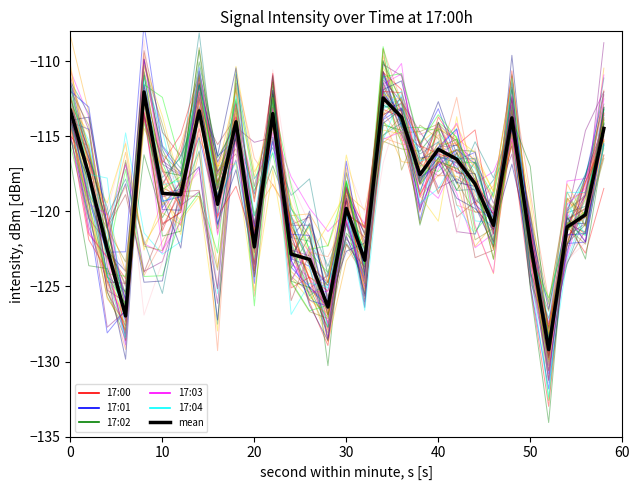

Count the number of data series in this chart.

6